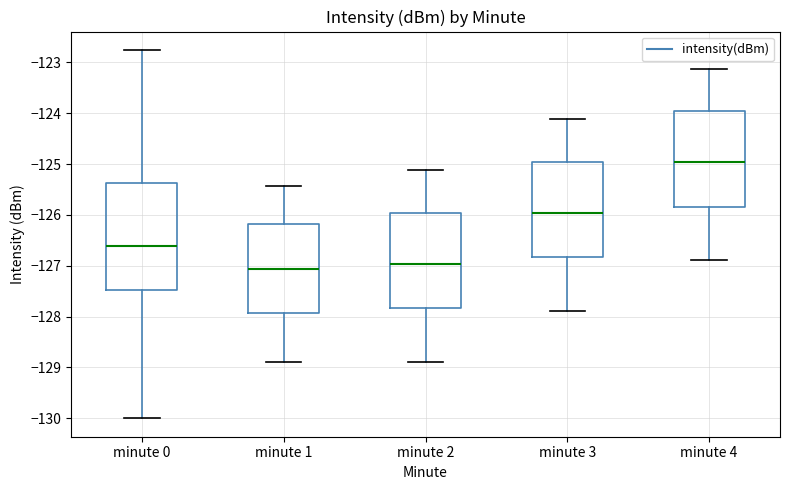

Where does the lower whisker of the box for minute 3 end on the y-axis? The values are not printed on the chart, so give them approximately, as read against the axis.

-127.9